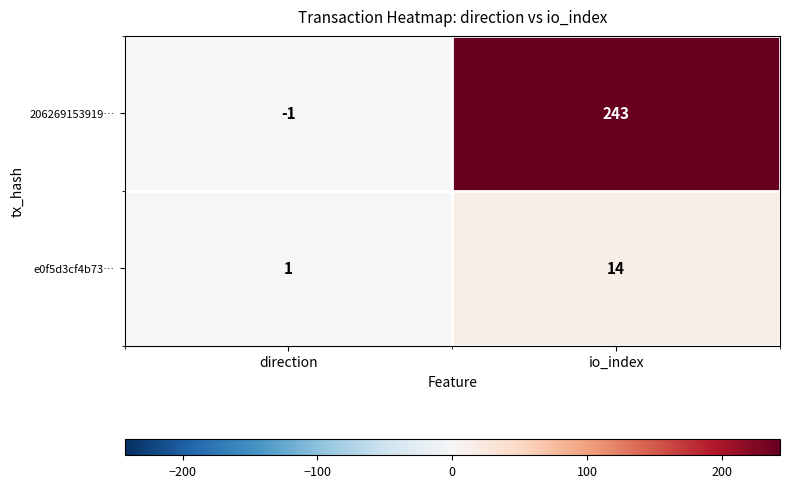

What is the minimum value shown in the chart?

-1